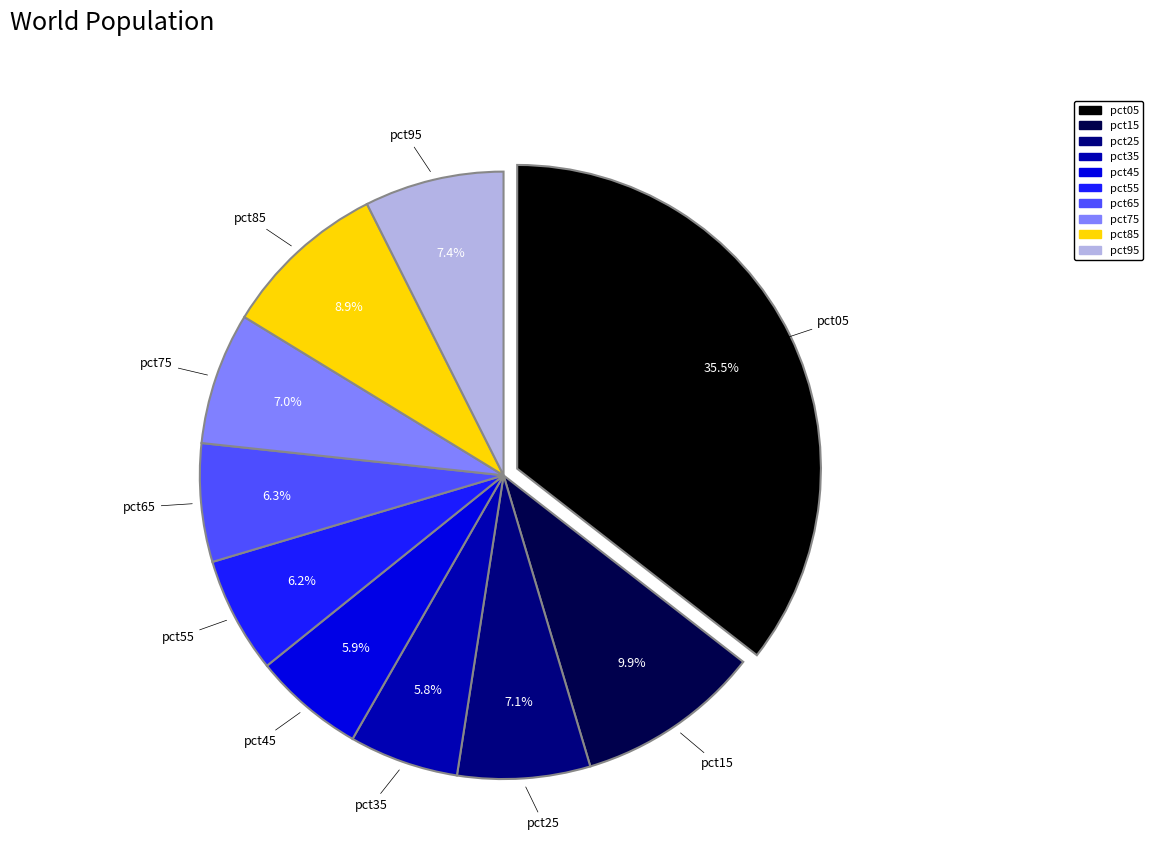

Count the number of slices in the pie.

10